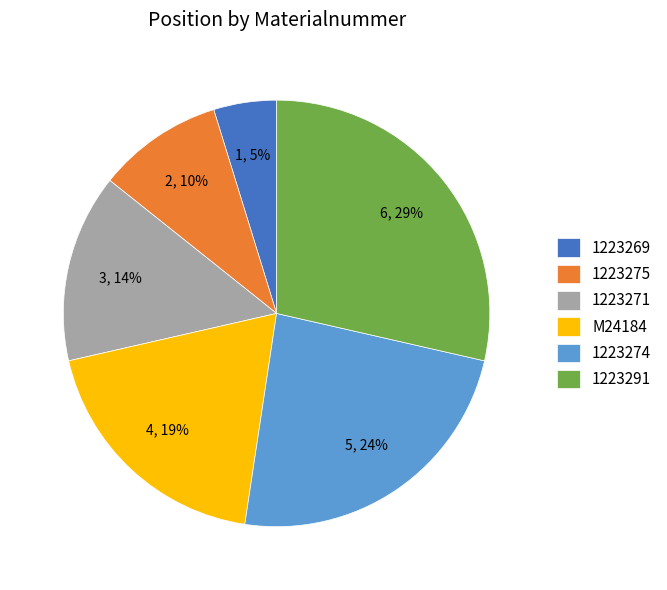

The M24184 slice represents 19% of the pie. True or false?

True